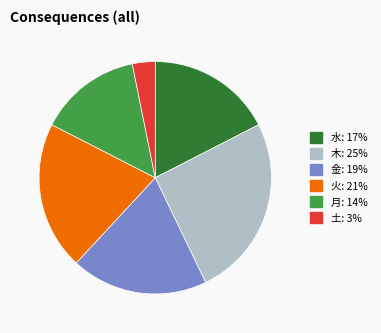

Combined, do 土 and 火 account for over 50%?

No